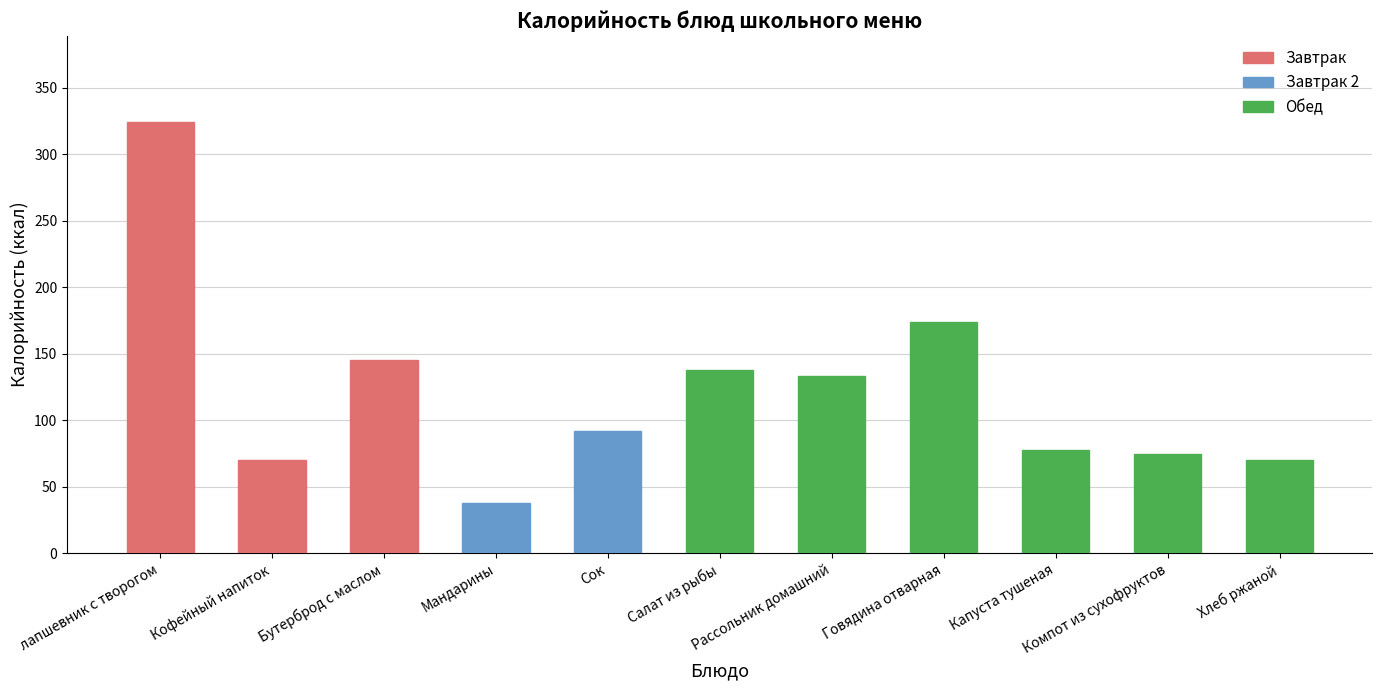

Does the chart contain stacked bars?

No